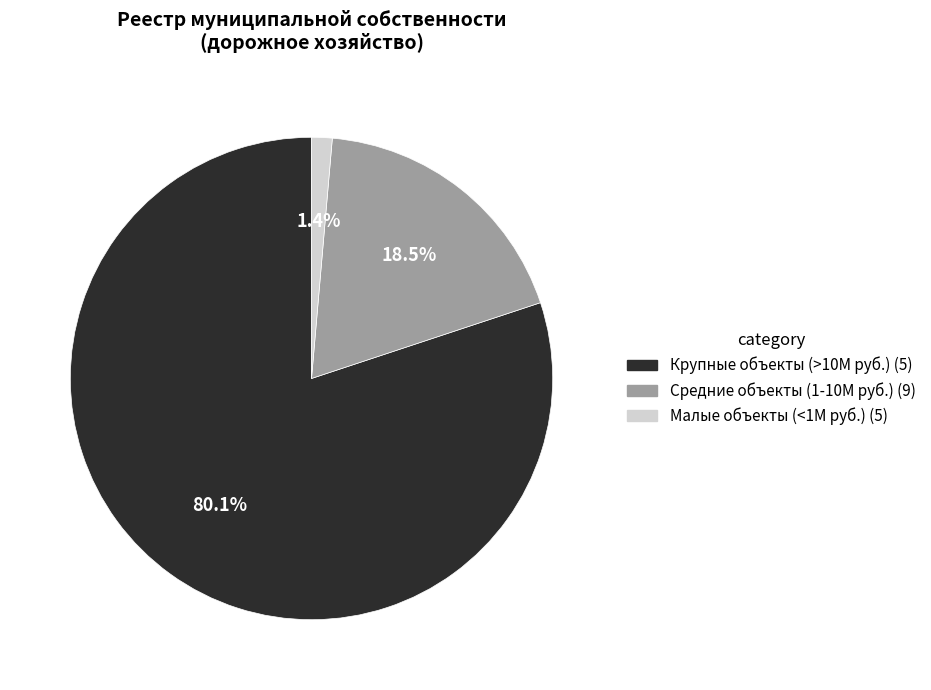

Rank the categories by value from highest to lowest.

Крупные объекты (>10М руб.) (5), Средние объекты (1-10М руб.) (9), Малые объекты (<1М руб.) (5)